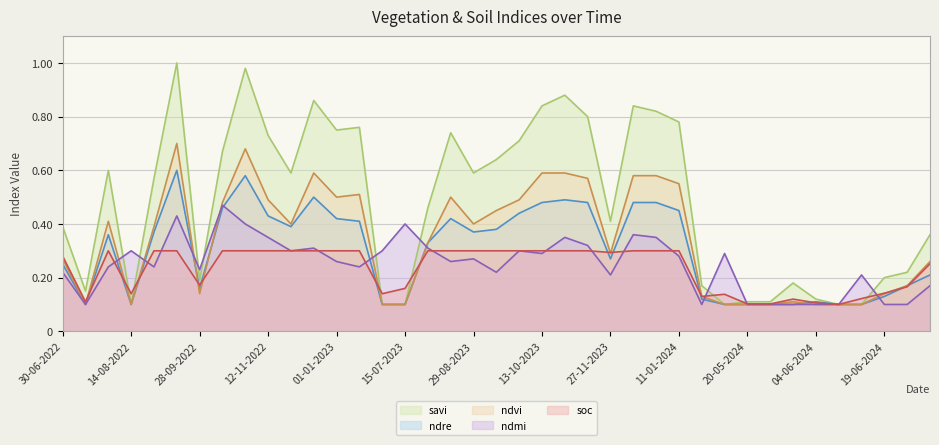

Where is the first local maximum for savi?

30-07-2022